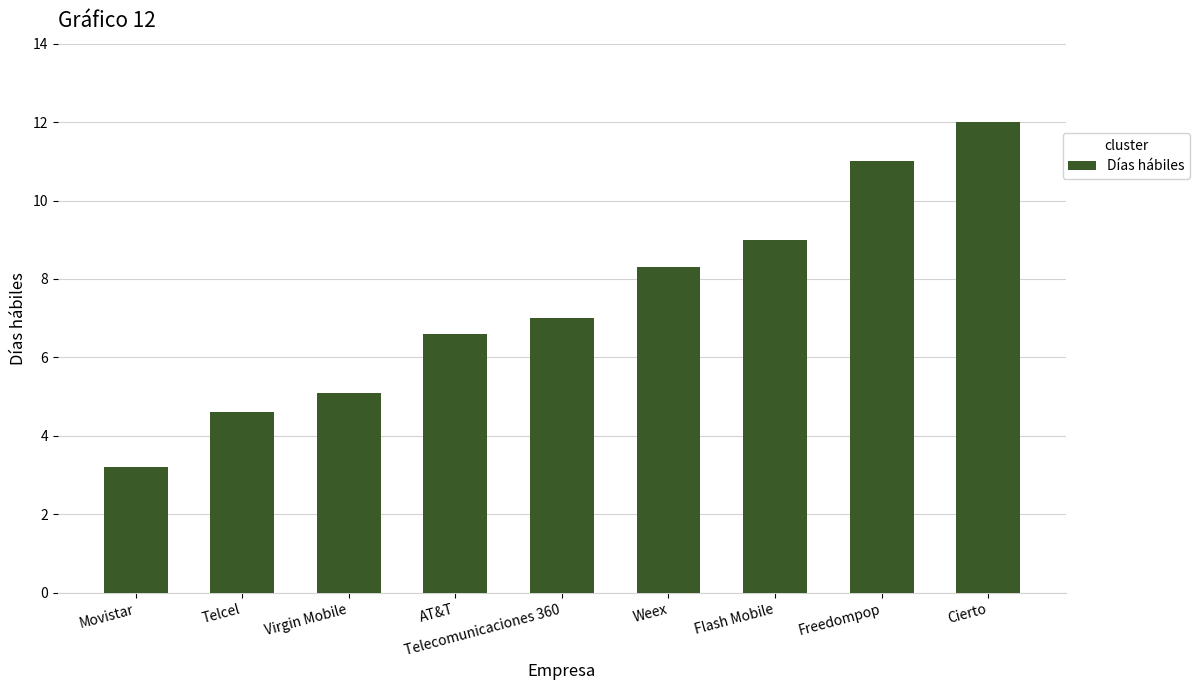

List the labels in order of value, smallest first.

Movistar, Telcel, Virgin Mobile, AT&T, Telecomunicaciones 360, Weex, Flash Mobile, Freedompop, Cierto